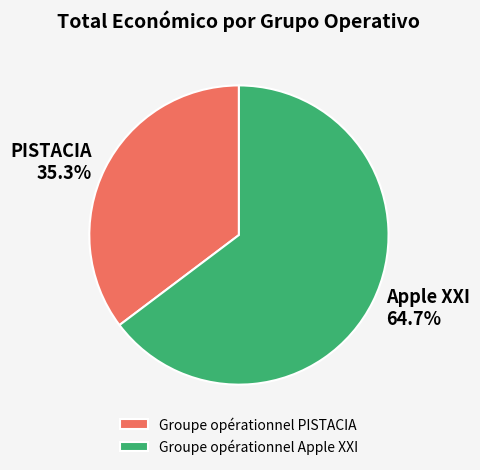

Does Groupe opérationnel PISTACIA account for over 50% of the chart?

No